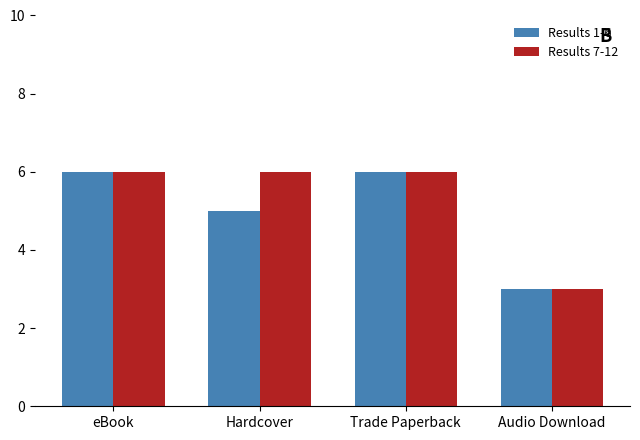

What is the maximum value shown in the chart?

6